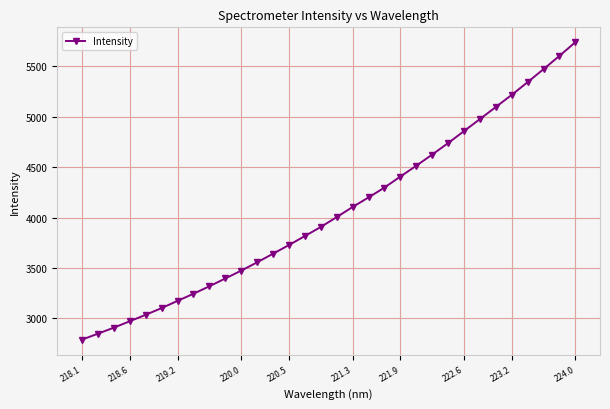

What is the sum of all values?

130139.4